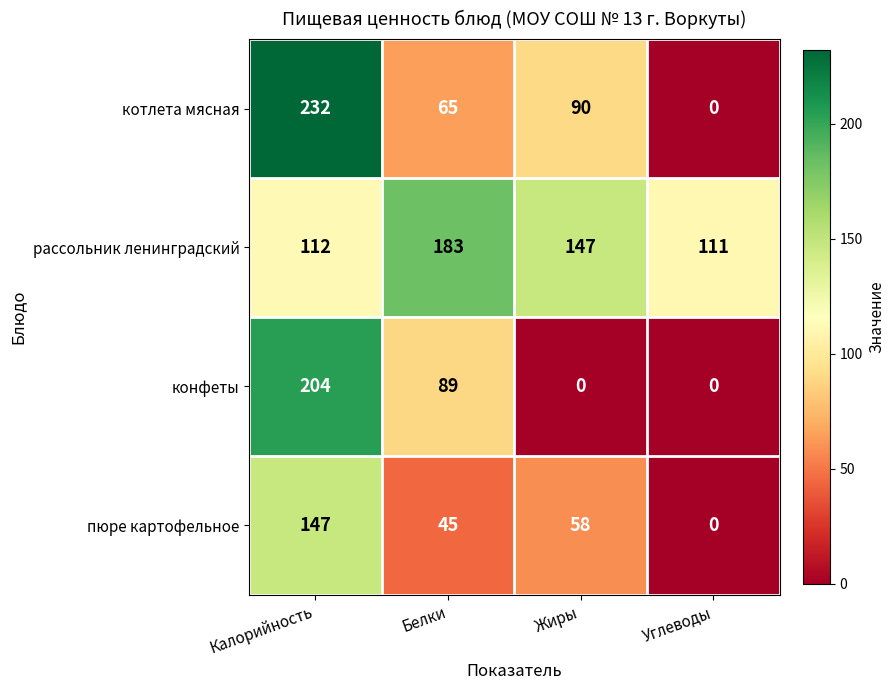

How many котлета мясная values are between 65 and 232?

3